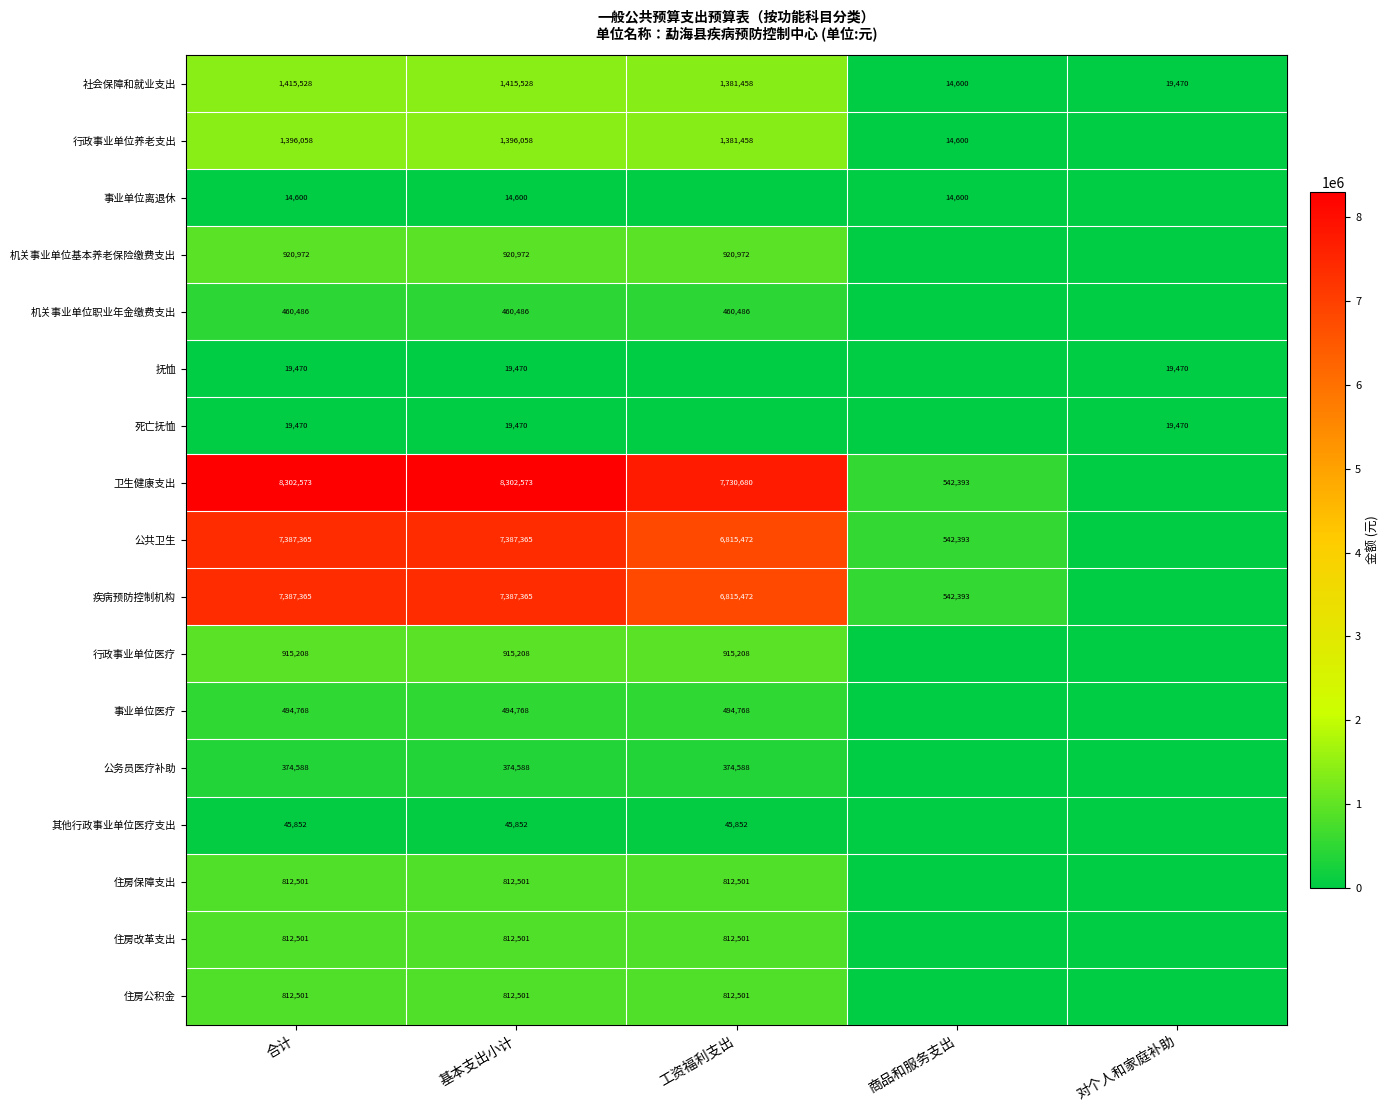

Where does the 社会保障和就业支出 series first go above 1381458?

合计